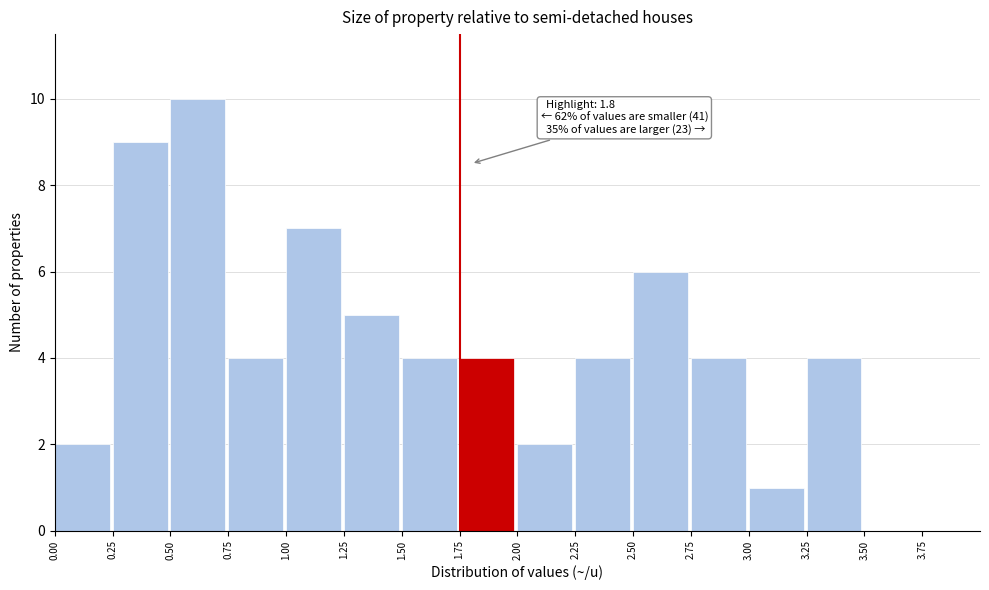

Which range on the x-axis has the tallest bar?

0.50 to 0.75